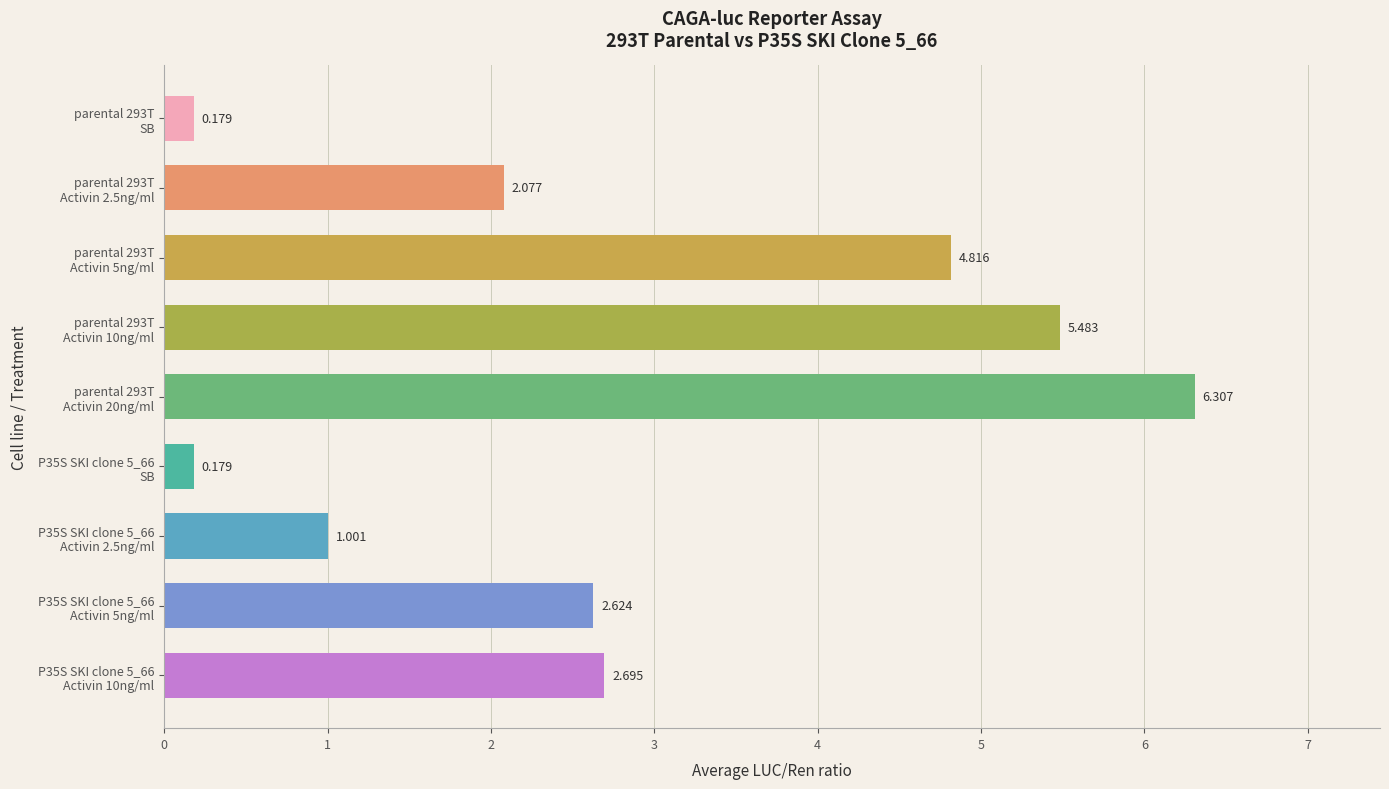

What is the difference between the second highest and second lowest values?

5.3